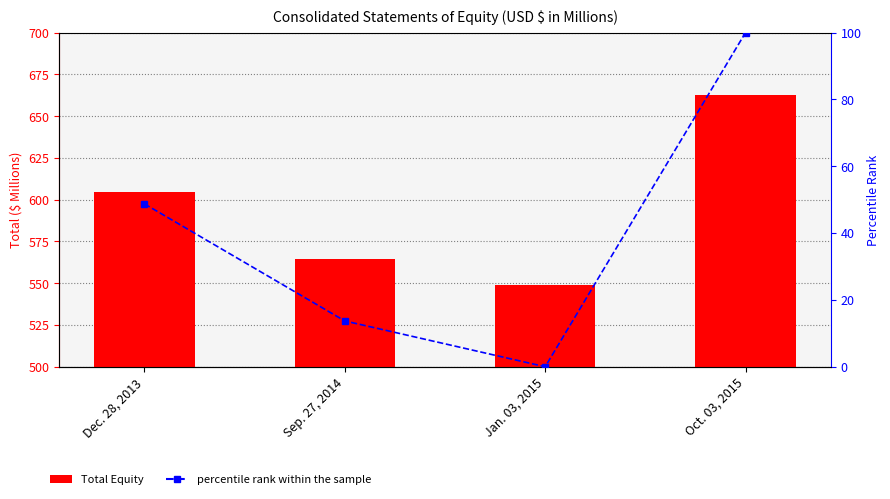

Which series changed the most between Sep. 27, 2014 and Oct. 03, 2015?

Total Equity